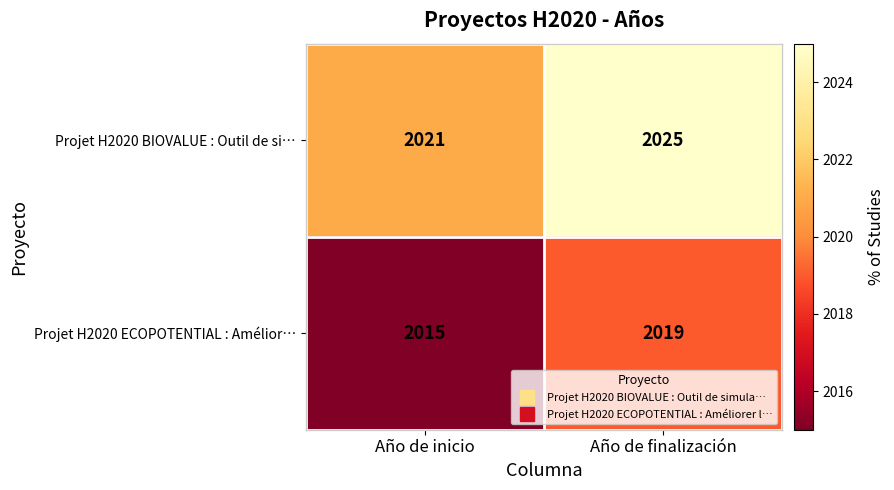

Reading left to right, extract all data points from this chart.

Projet H2020 BIOVALUE : Outil de si…: 2021	2025
Projet H2020 ECOPOTENTIAL : Amélior…: 2015	2019